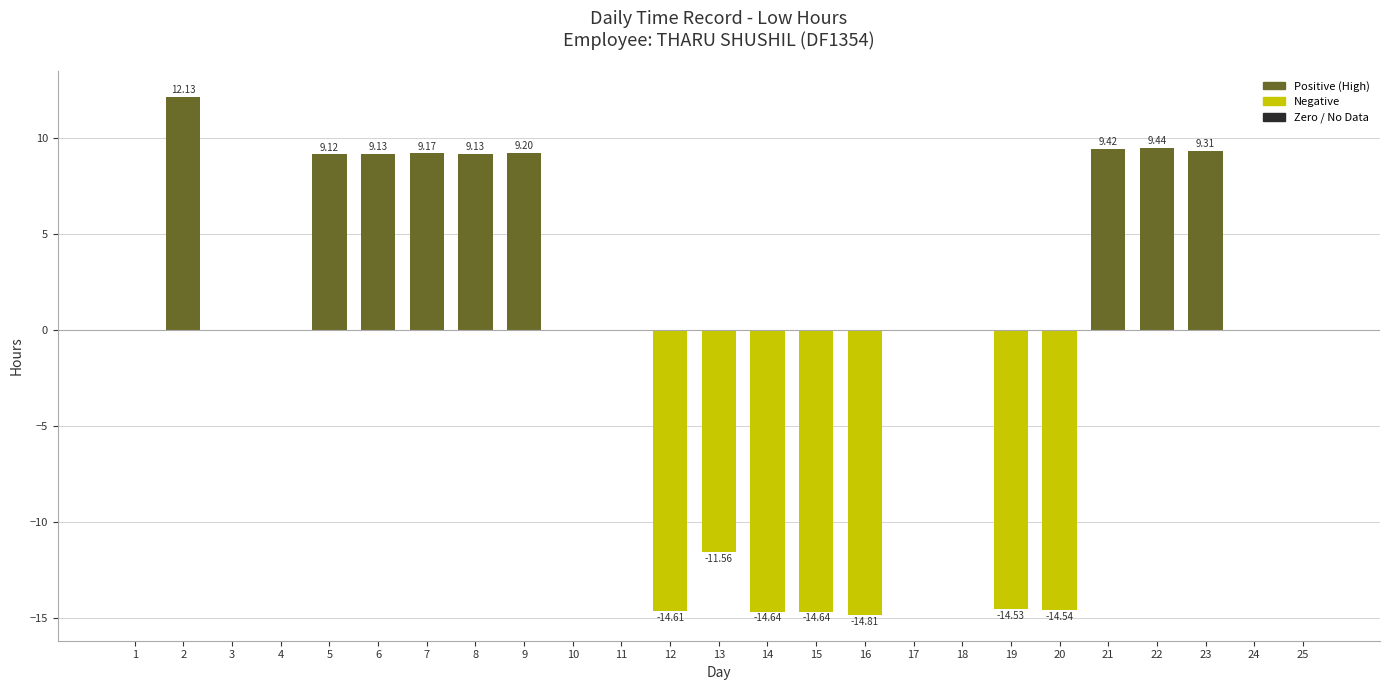

True or false: the data shows 0.0 at 17.

True